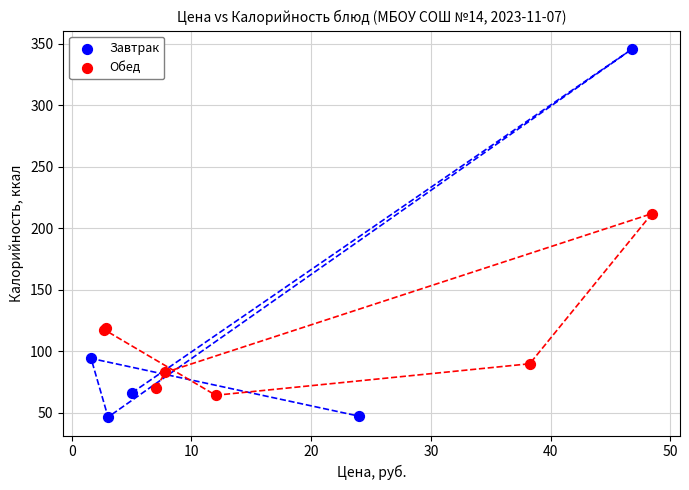

What are all the series names shown in the legend?

Завтрак, Обед